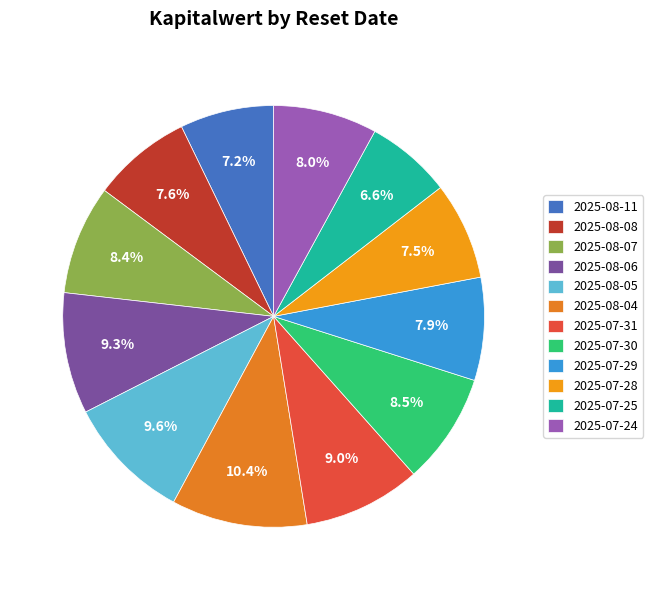

Which category has the biggest portion of the pie?

2025-08-04